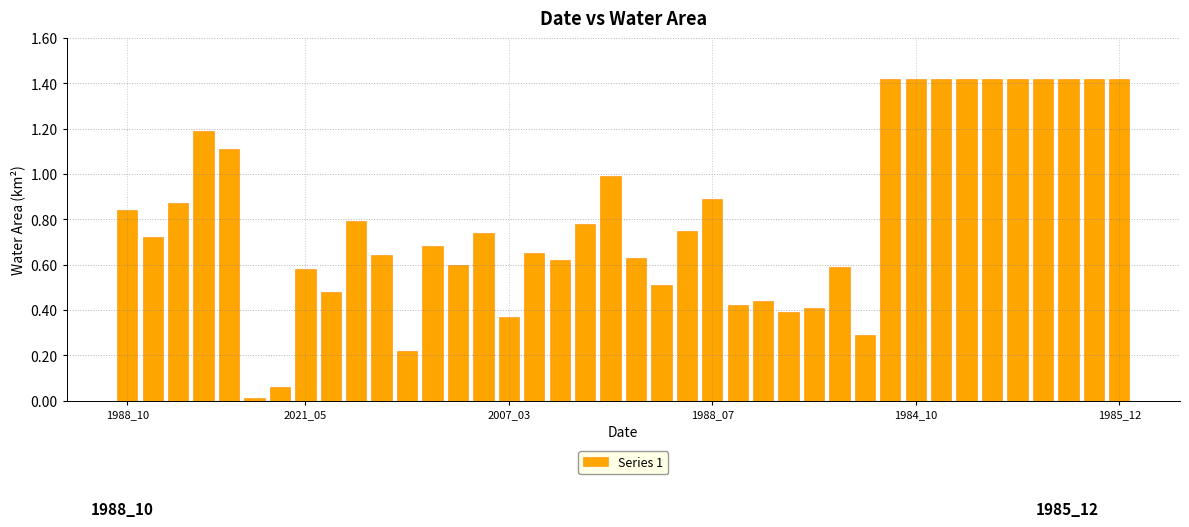

What is the value of the 30th bar from the left?

0.3